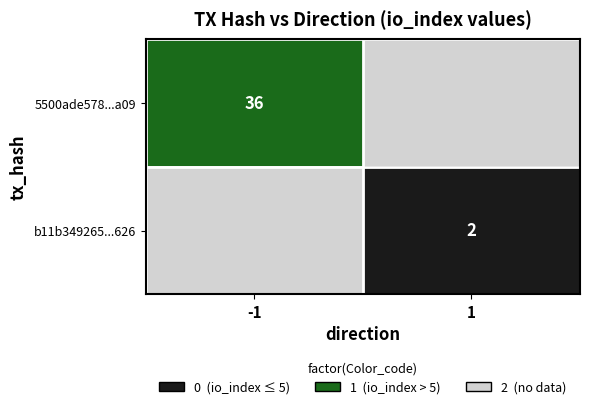

The value of 5500ade578...a09 at -1 is 36. True or false?

True